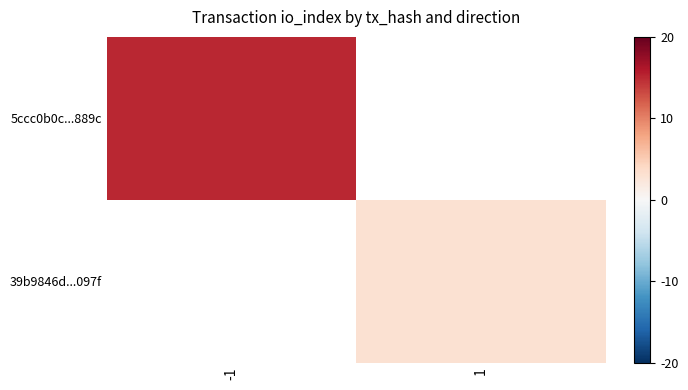

The 39b9846d...097f series shows 1.5 at 1. True or false?

False